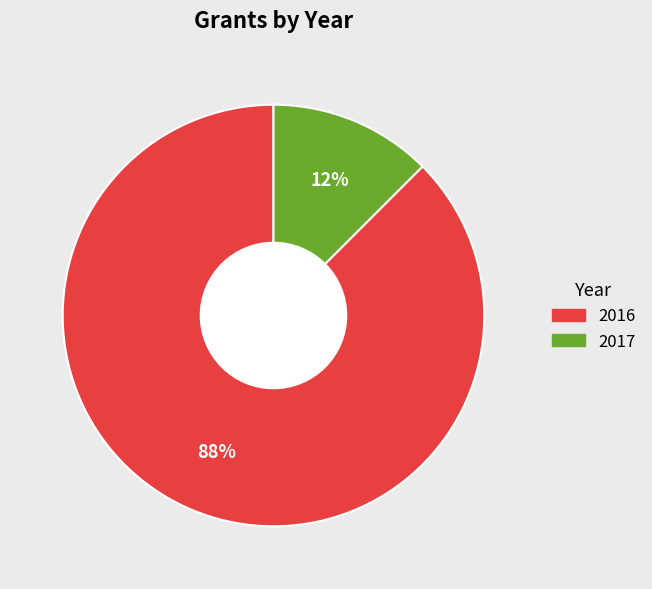

Does 2016 represent more than half of the total?

Yes